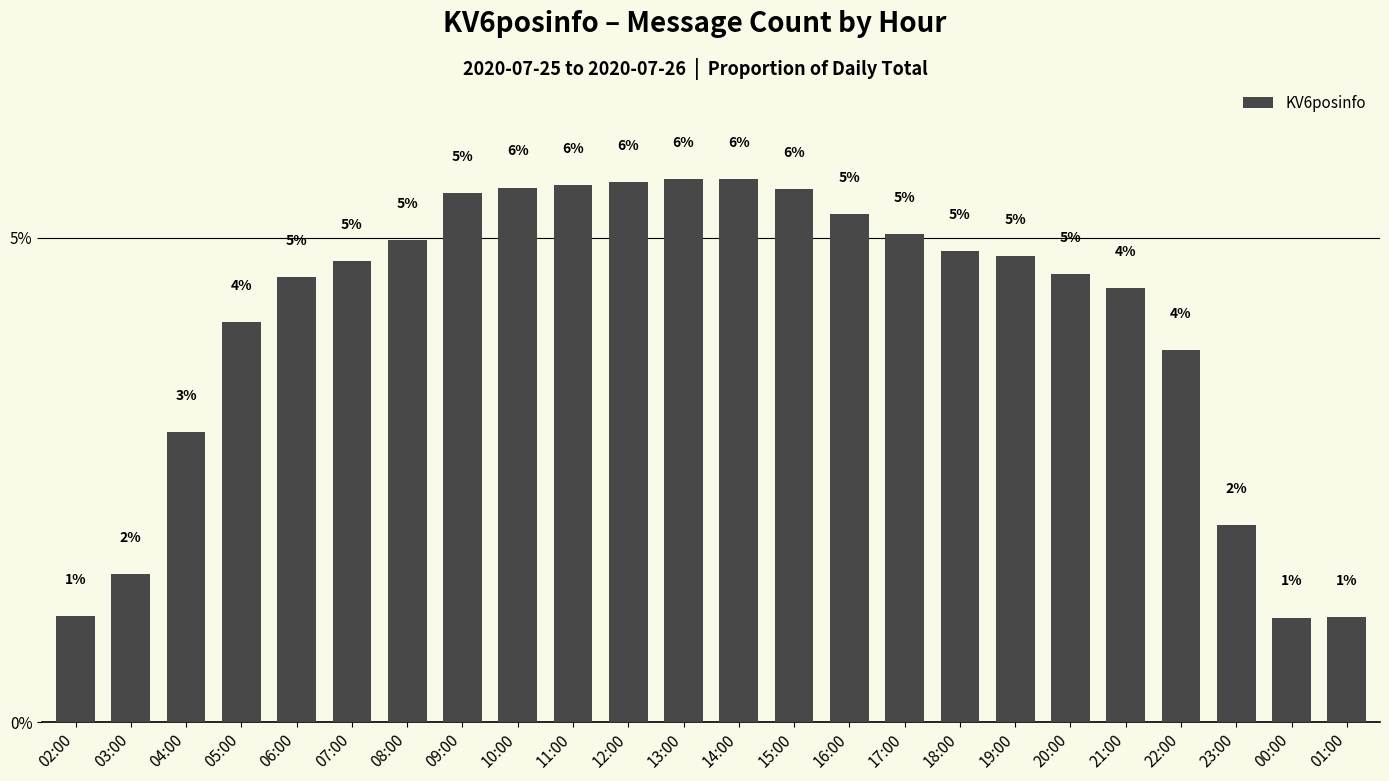

How many bars are there in total?

24